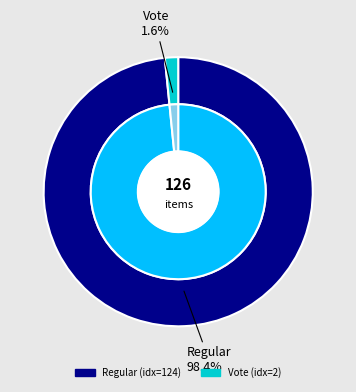

Rank the categories by value from highest to lowest.

Regular, Vote